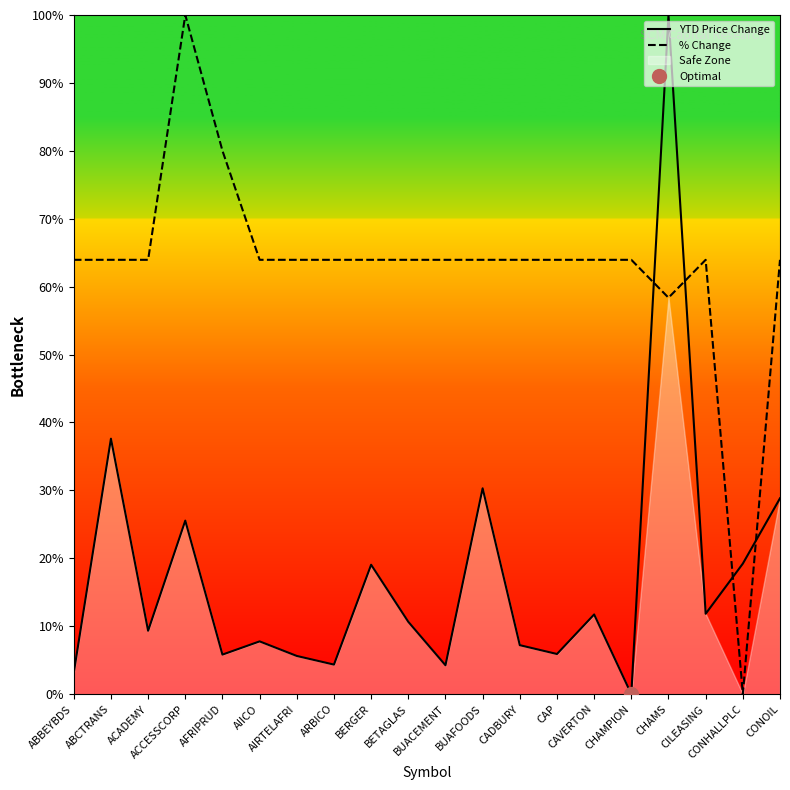

Which series has the largest total across all categories?

% Change